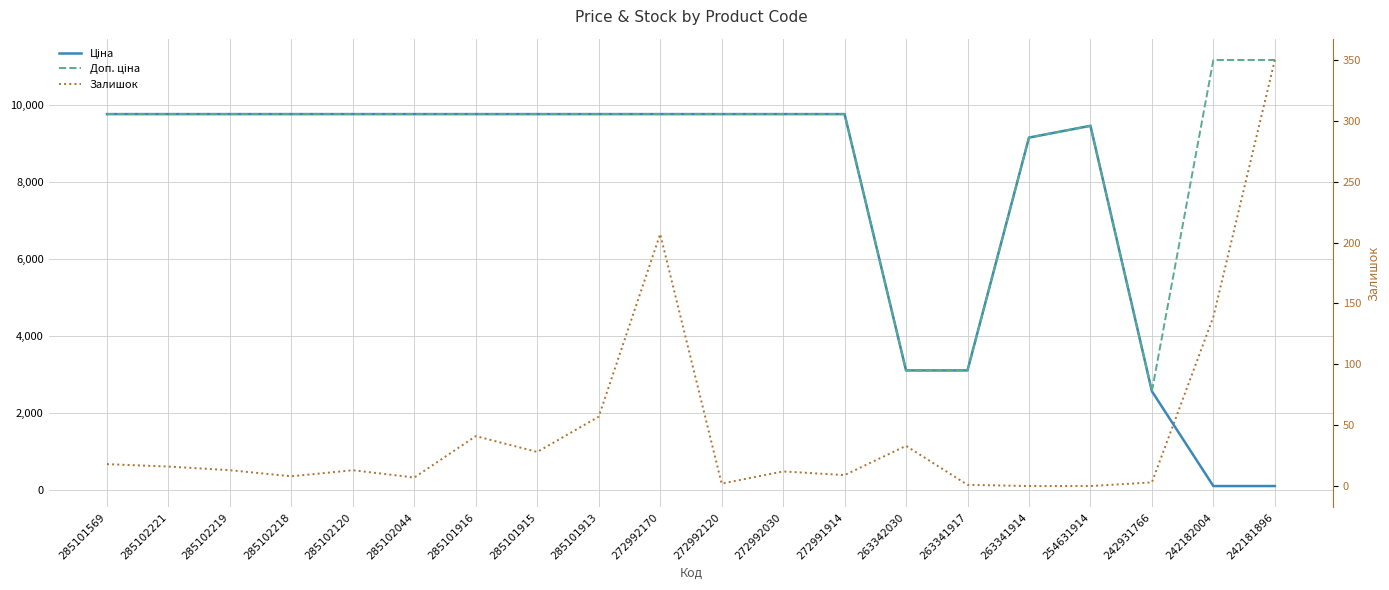

Is this an area chart (filled region under the line)?

No